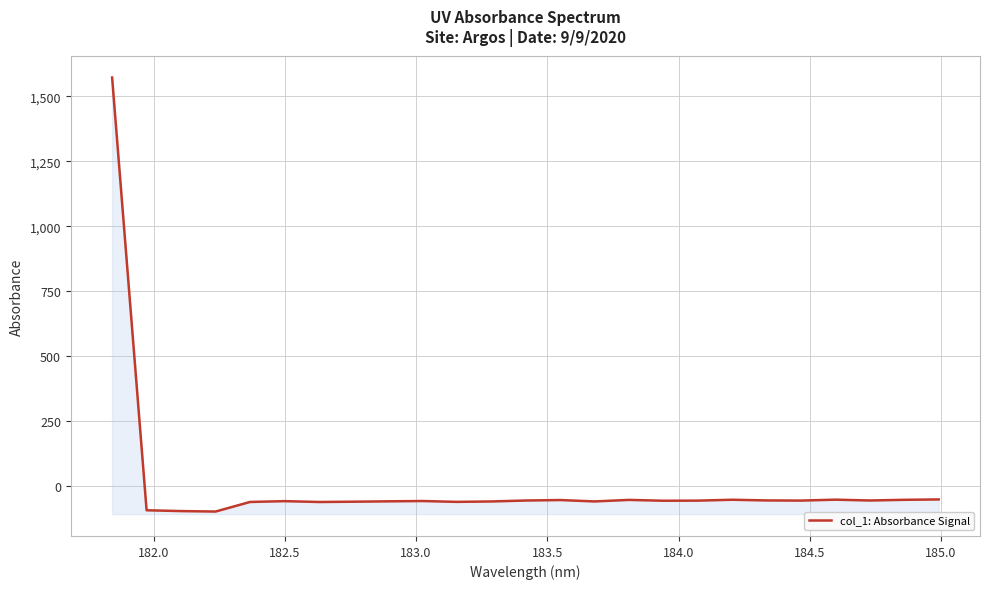

What is the sum of all values?

94.4